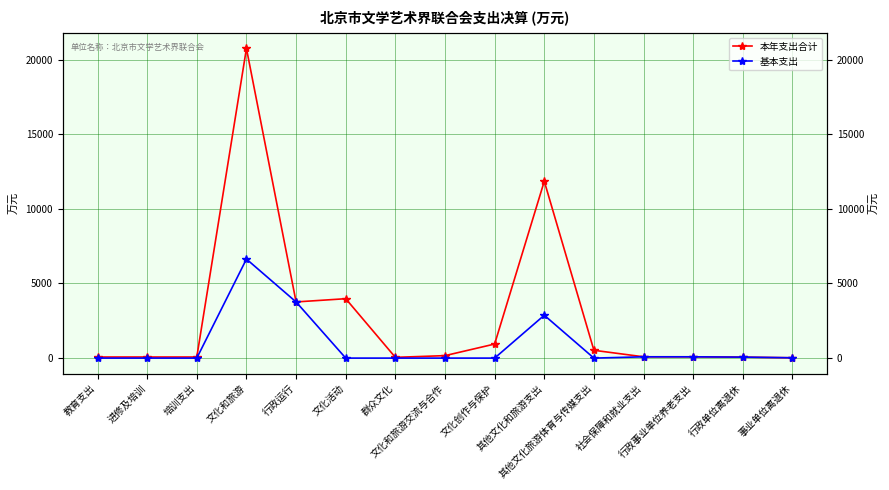

Reading right to left, extract all data points from this chart.

本年支出合计: 21.5	64.9	86.5	86.5	522.7	11844.7	941.7	164.8	50.3	3978.0	3762.0	20741.5	73.0	73.0	73.0
基本支出: 21.5	64.9	86.5	86.5	0.0	2870.6	0.0	0.0	0.0	0.0	3762.0	6632.6	0.0	0.0	0.0